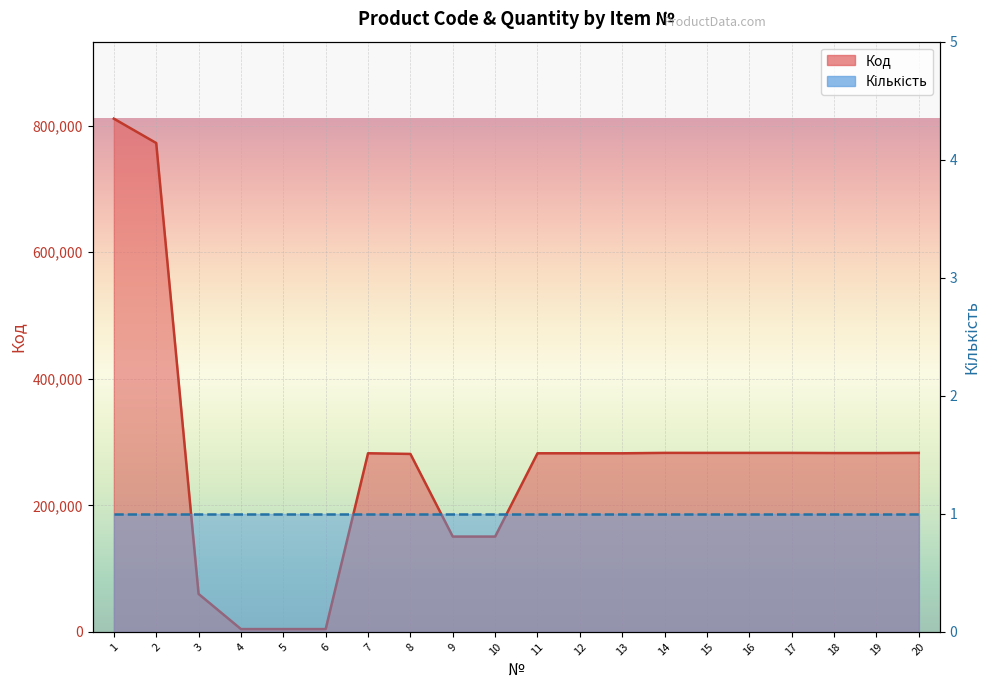

What is the difference between the second highest and minimum values?

768064